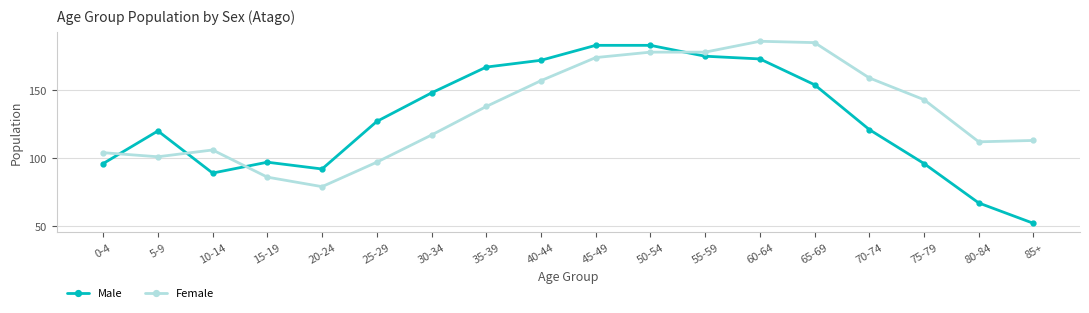

What is the sum of all Male values?

2312